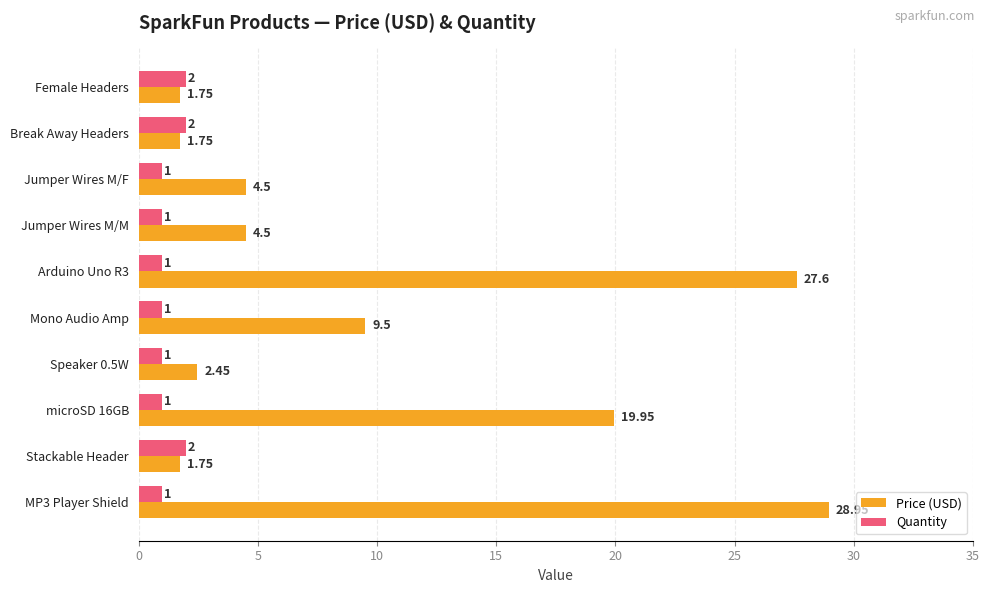

Count the number of categories in the chart.

10